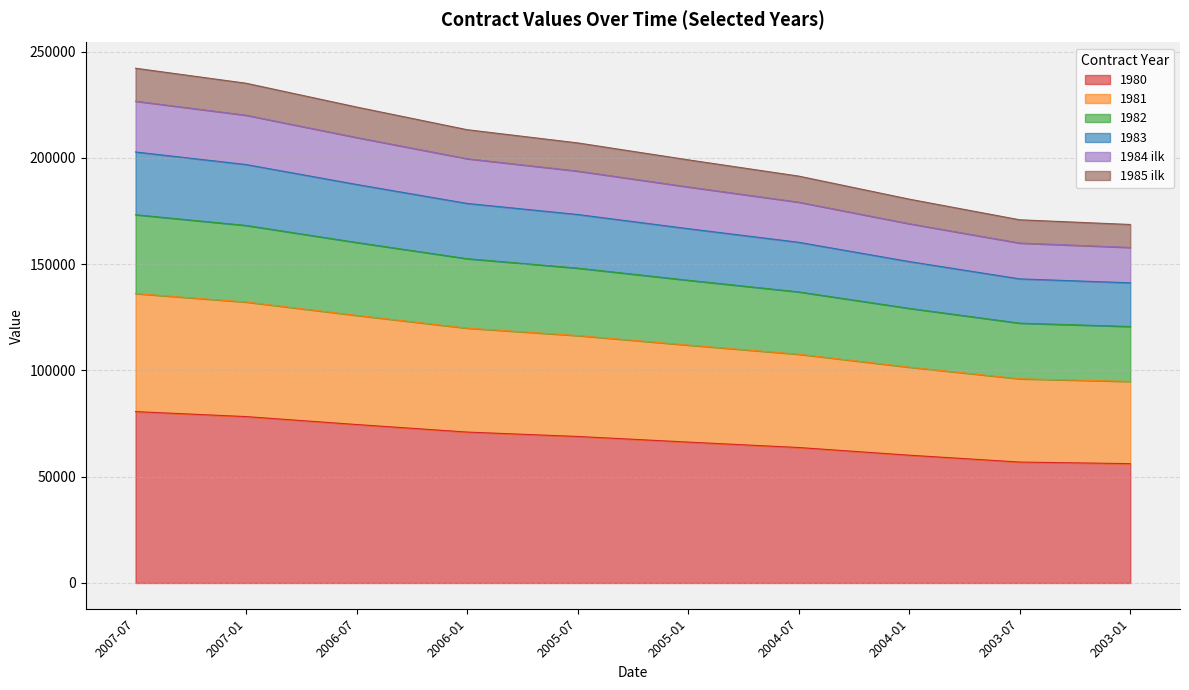

What is the total value across all series at 2005-07?

207072.1